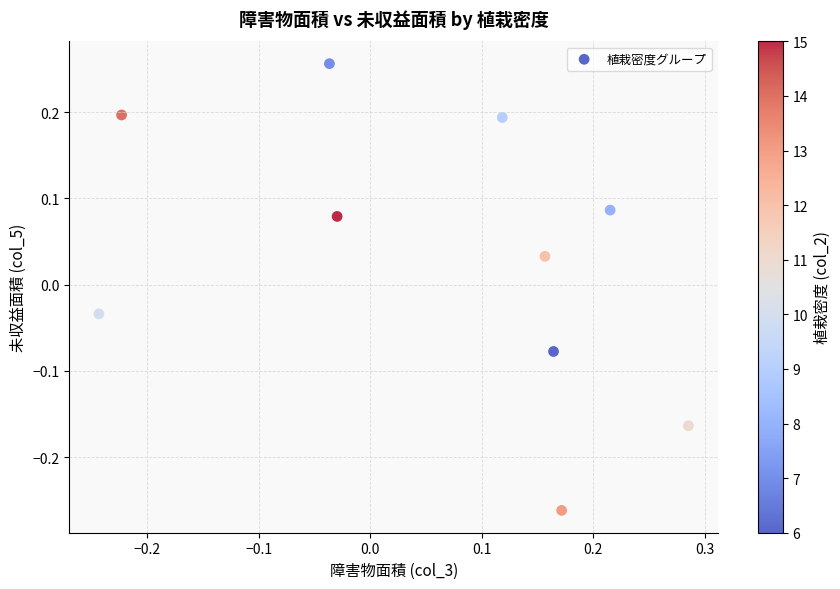

What is the range of Y values (max minus min)?

0.5